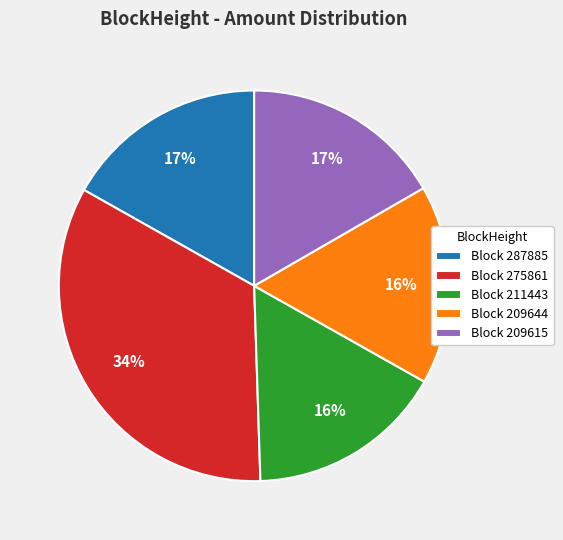

To the nearest percent, what percentage of the pie is Block 287885?

17%